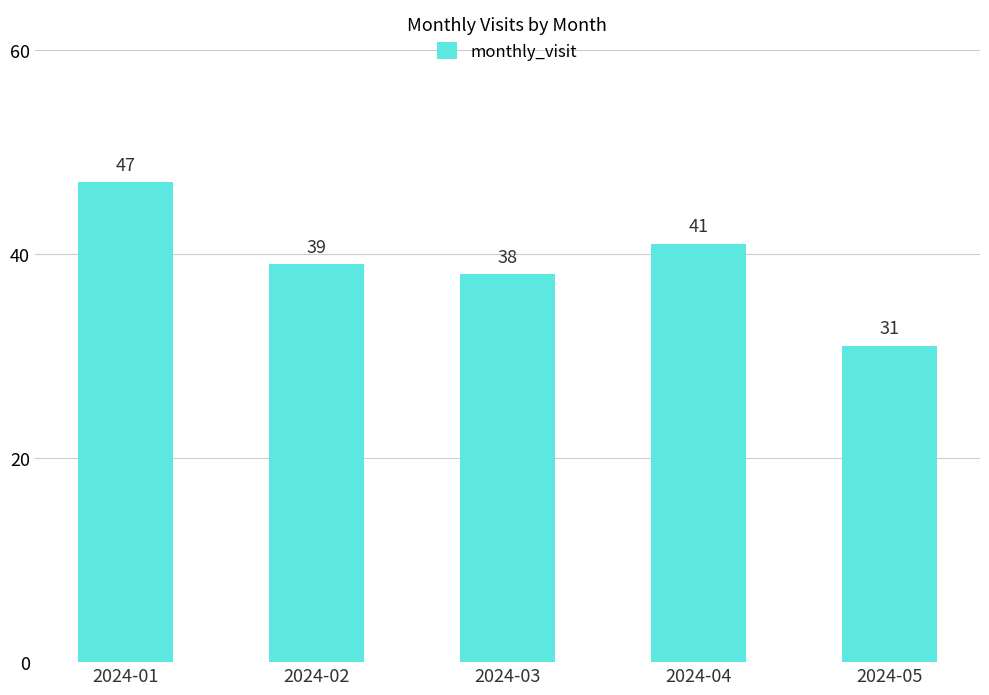

Which label corresponds to the largest value in the chart?

2024-01